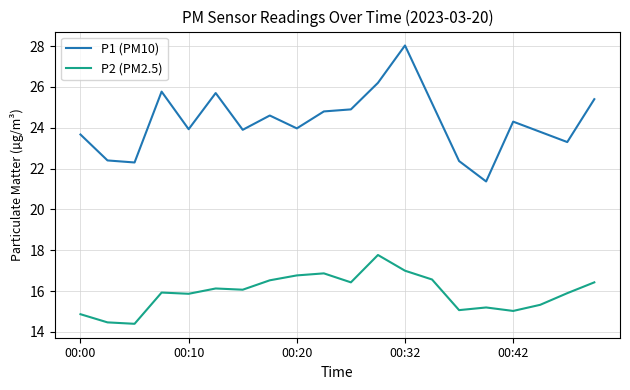

Which series has the largest total across all categories?

P1 (PM10)